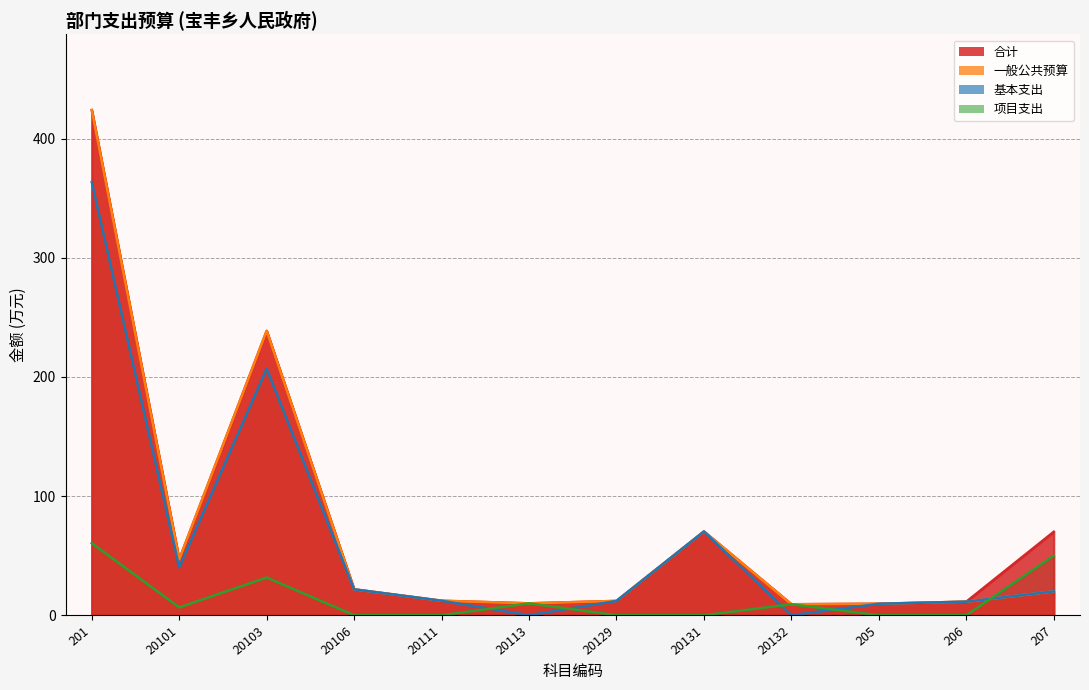

At which label does 基本支出 first exceed 20?

201